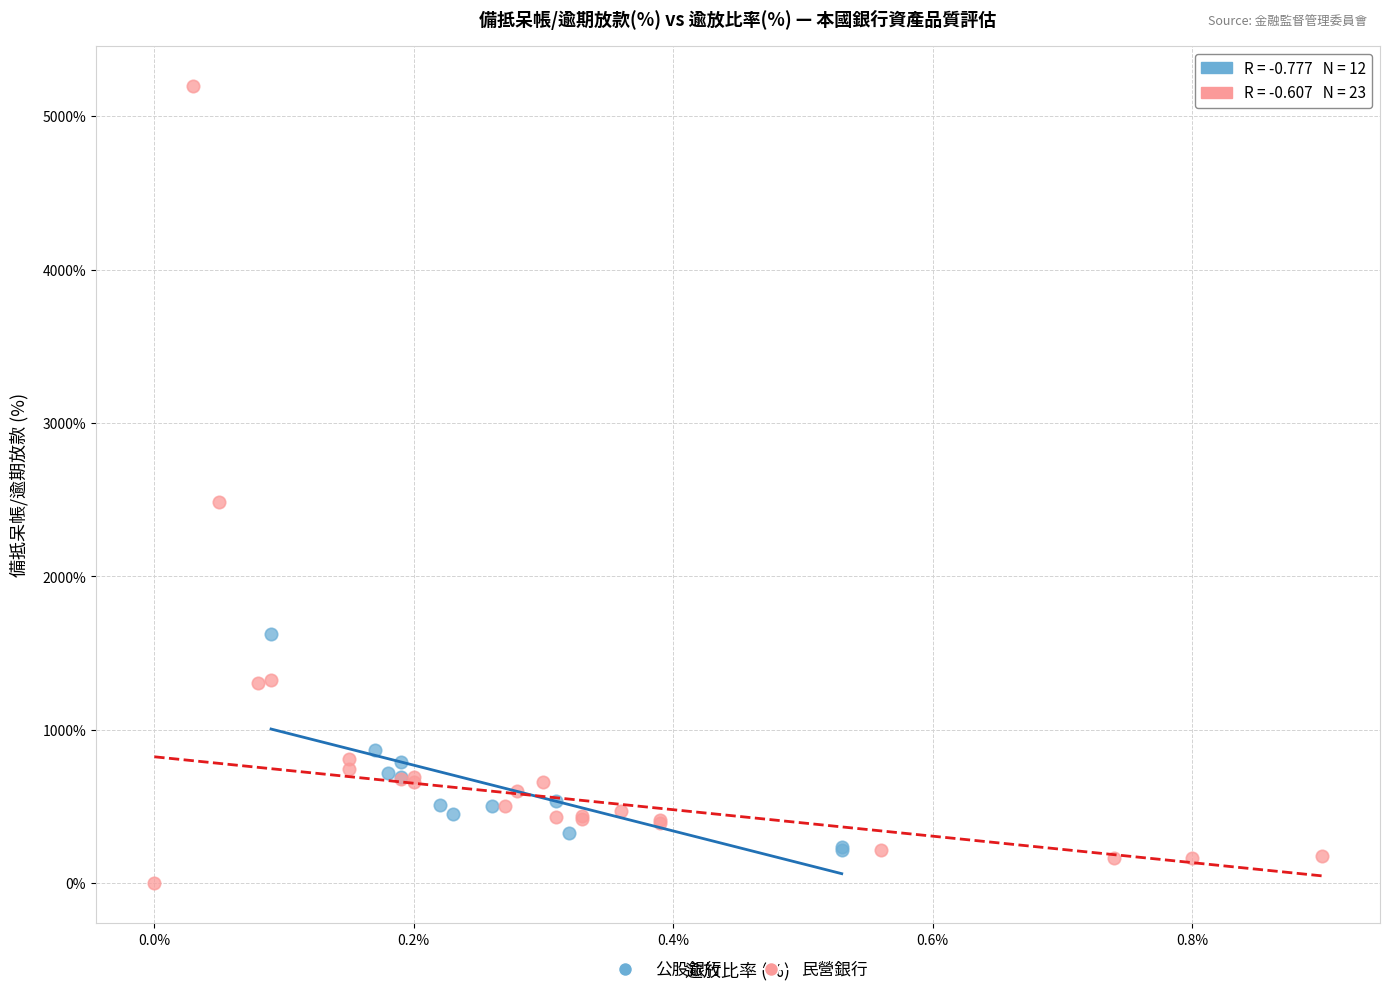

Which series has the widest spread of Y values?

民營銀行